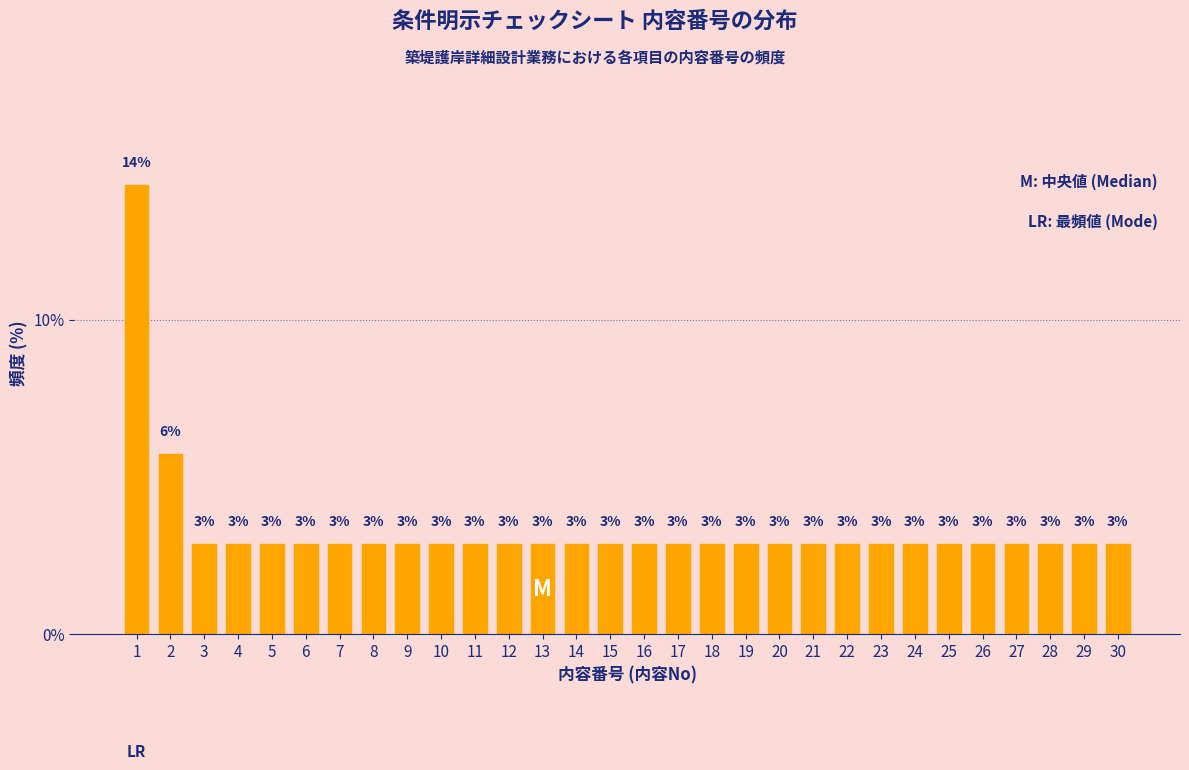

Does the chart contain any negative values?

No